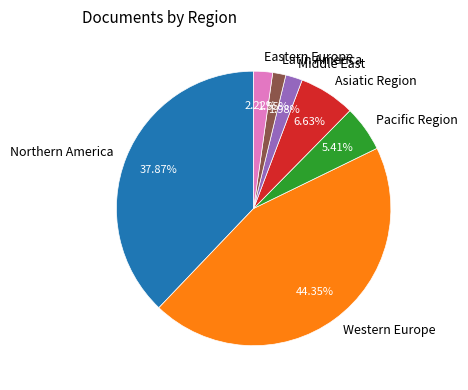

Between Latin America and Eastern Europe, which is larger?

Eastern Europe